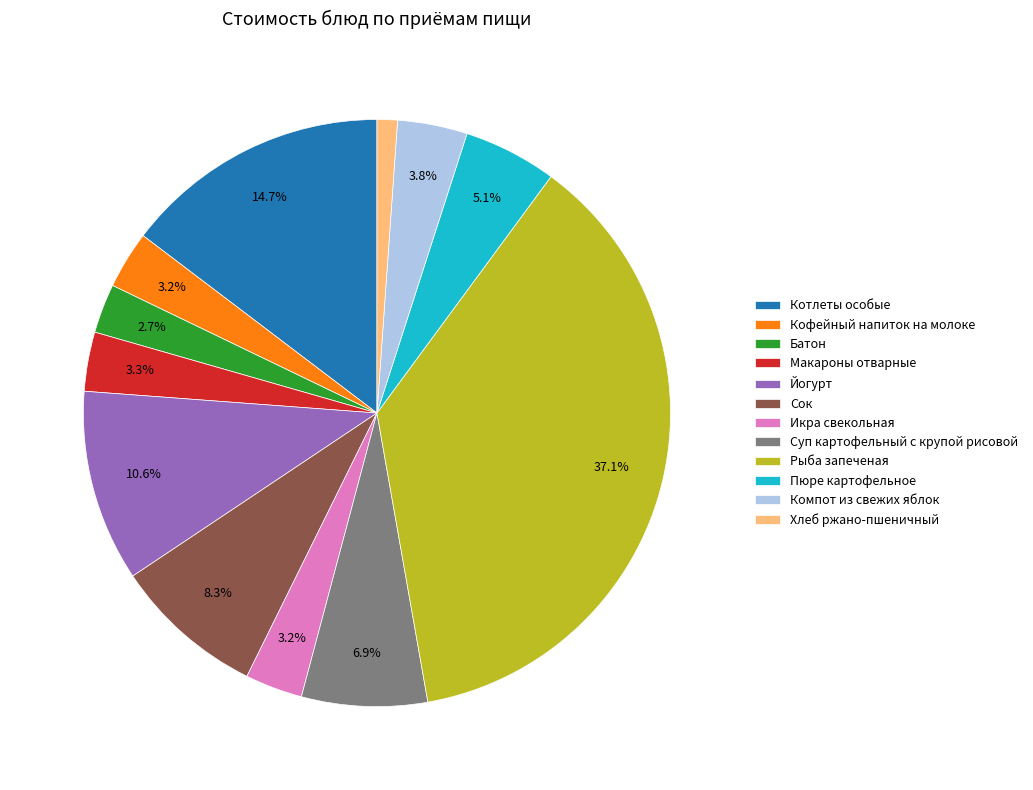

What is the total percentage of Пюре картофельное and Икра свекольная?

8.3%